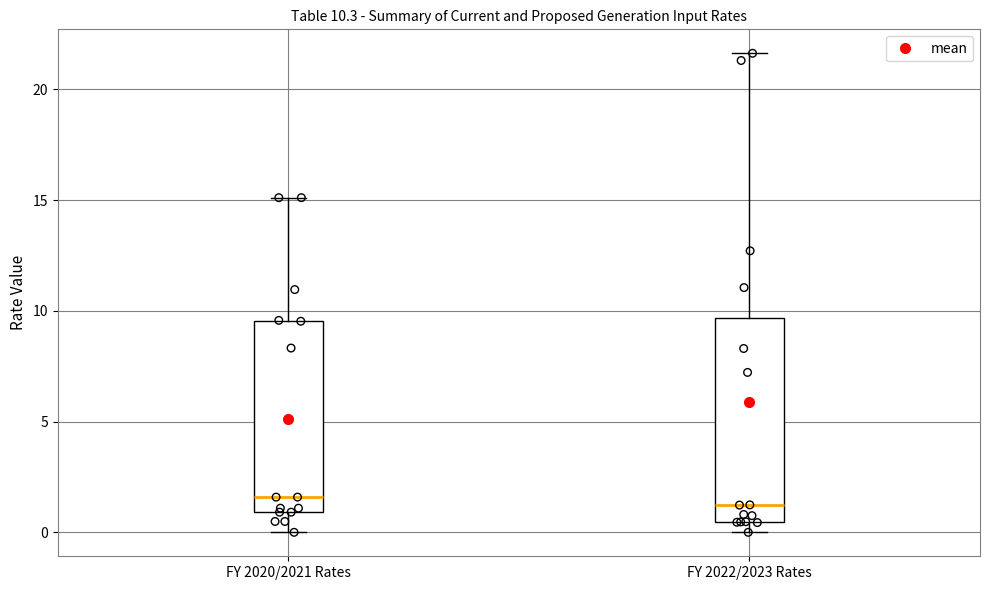

Which box is the tallest, from its lower edge to its upper edge?

FY 2022/2023 Rates